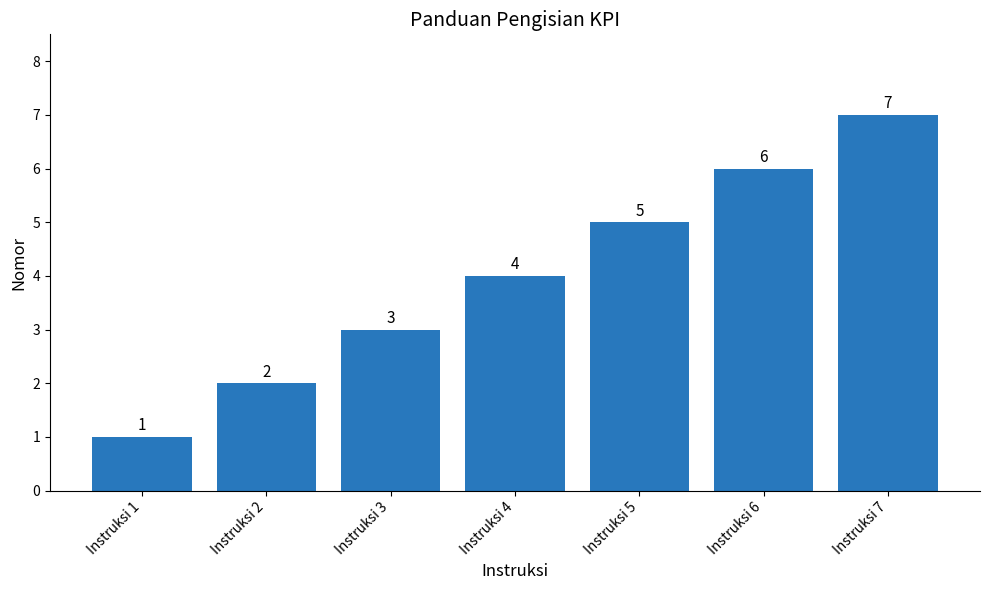

Rank the categories by value from lowest to highest.

Instruksi 1, Instruksi 2, Instruksi 3, Instruksi 4, Instruksi 5, Instruksi 6, Instruksi 7